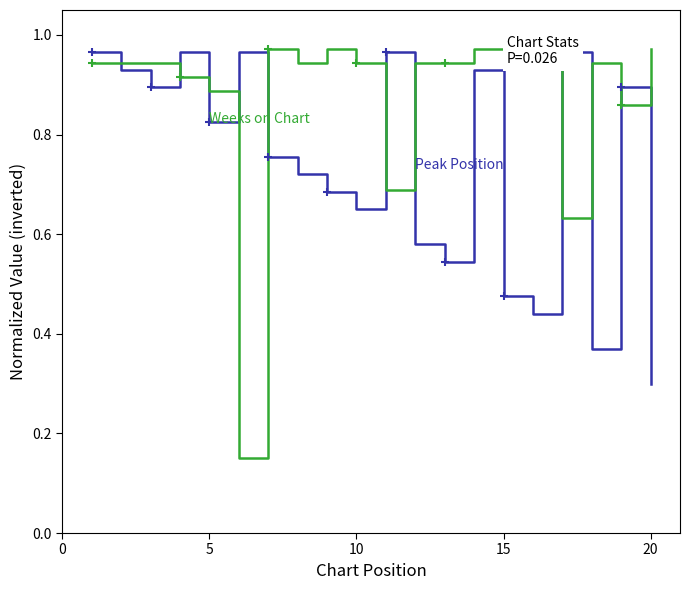

What is the label of the 11th point from the left?

10